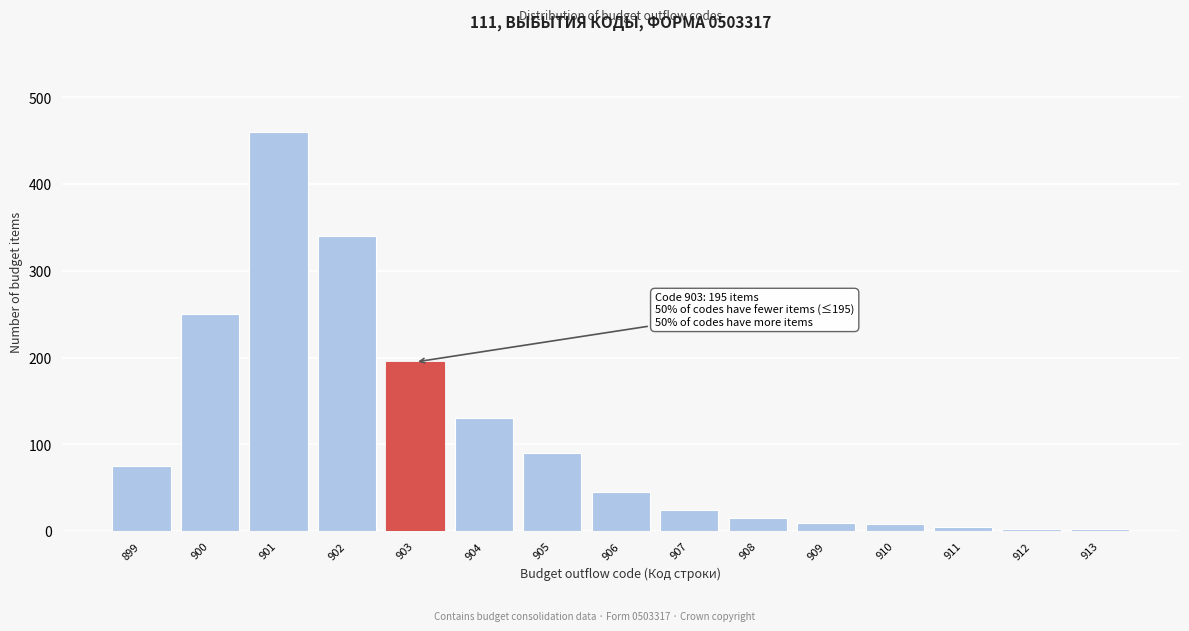

The chart shows a value of 5 at 911. True or false?

True